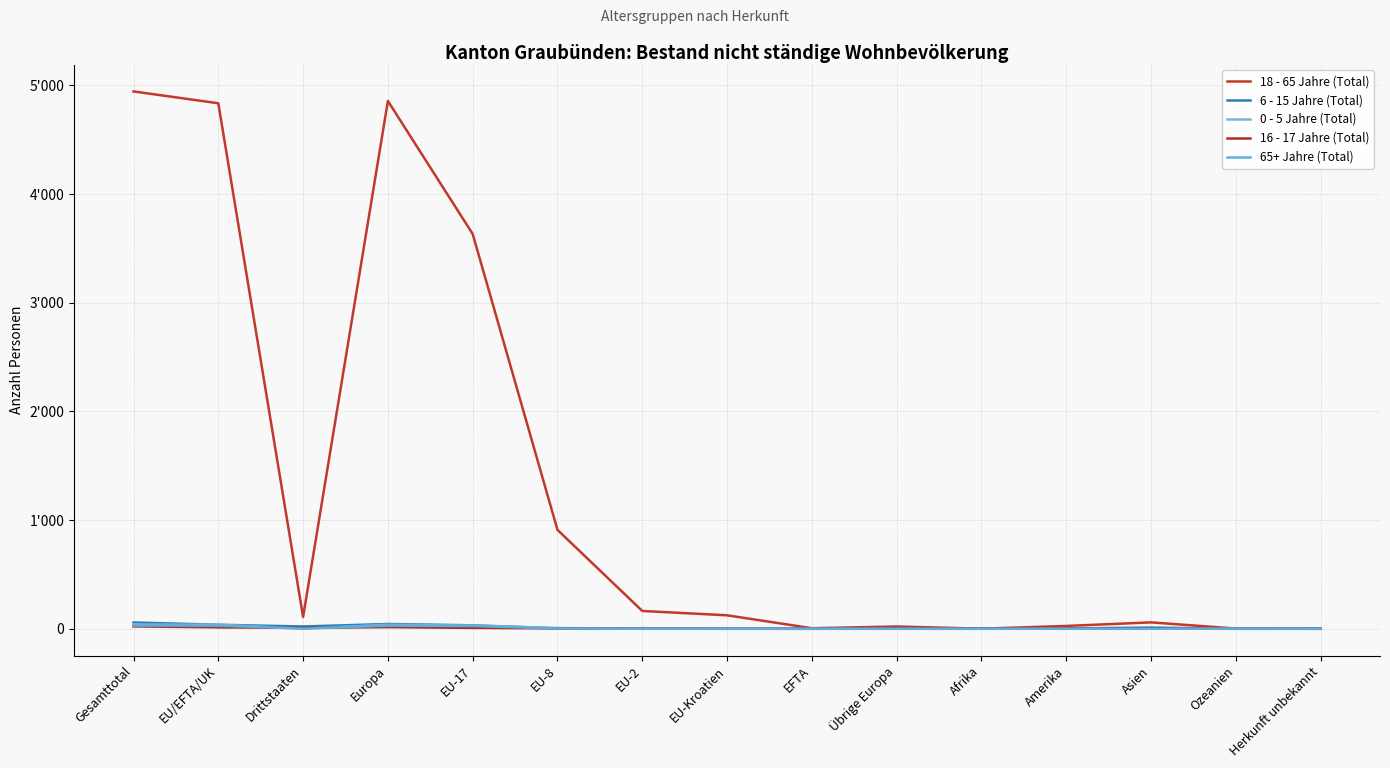

What position from the right is EU-17?

11